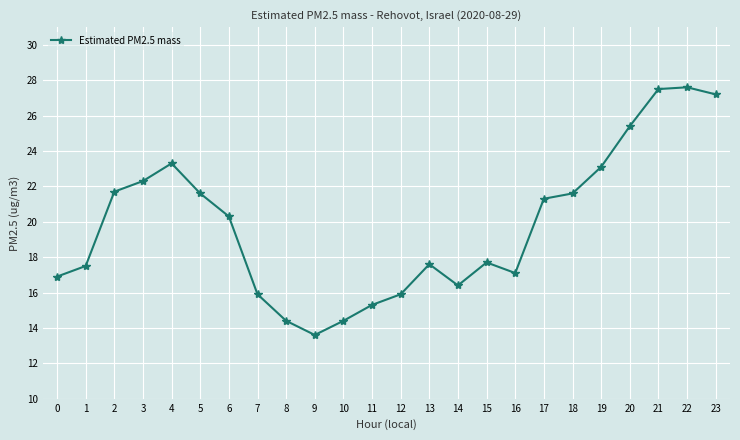

The value at 14 is 16.4. True or false?

True